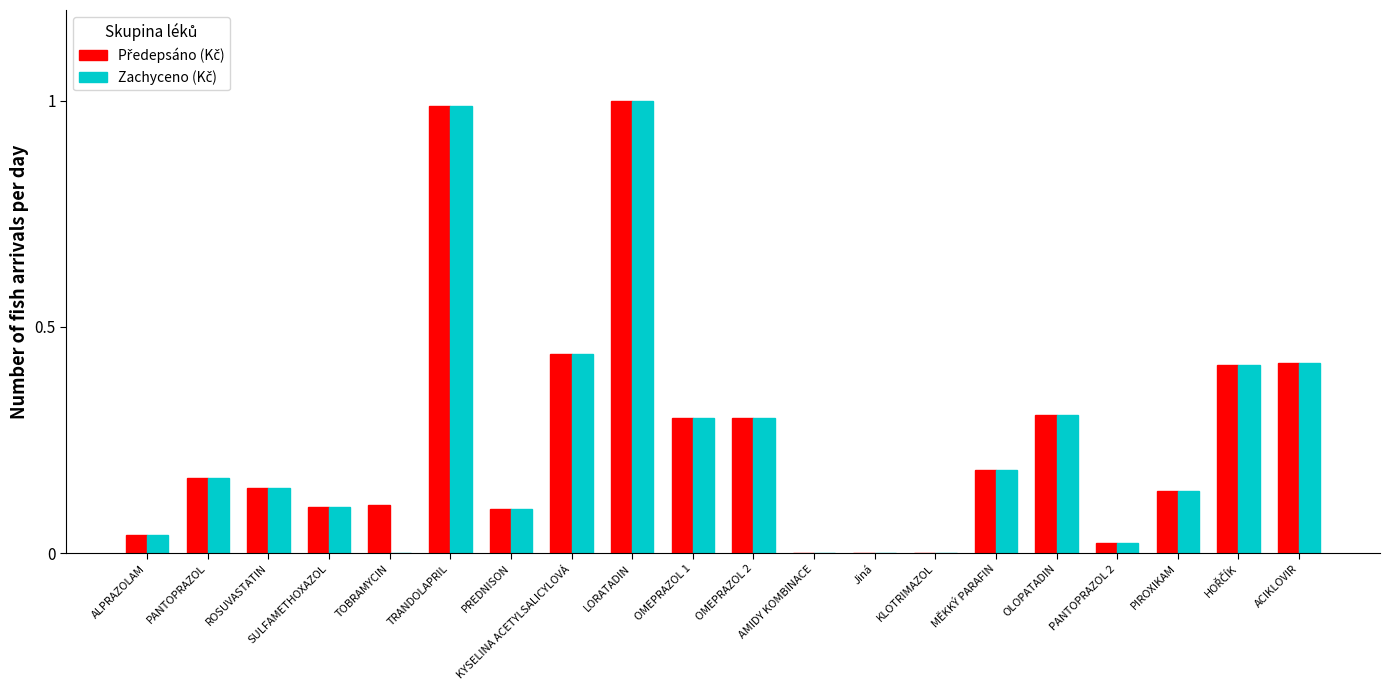

How many groups of bars are there?

20